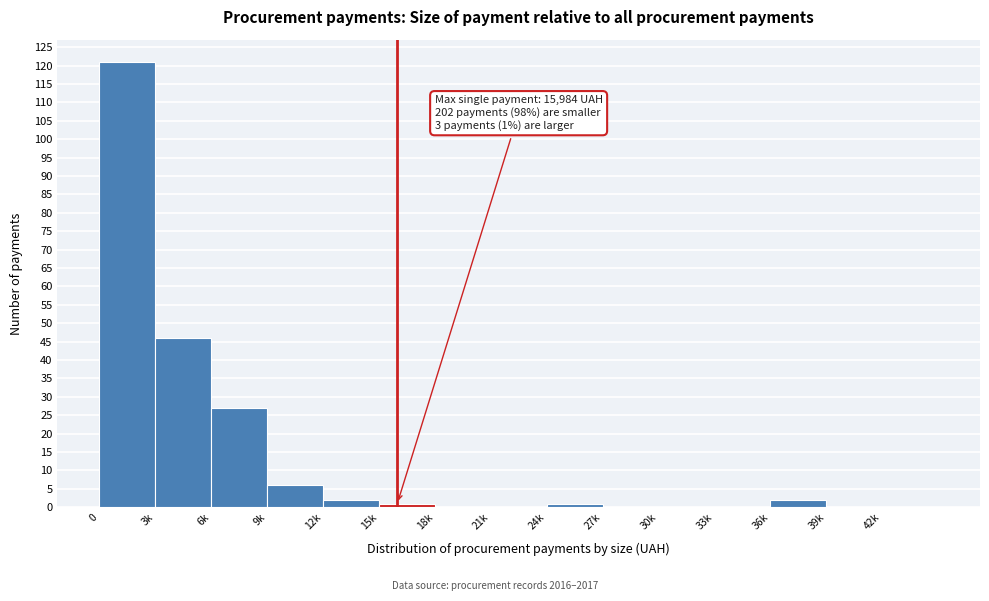

Reading left to right, extract all data points from this chart.

0=121	3k=46	6k=27	9k=6	12k=2	15k=1	18k=0	21k=0	24k=1	27k=0	30k=0	33k=0	36k=2	39k=0	42k=0